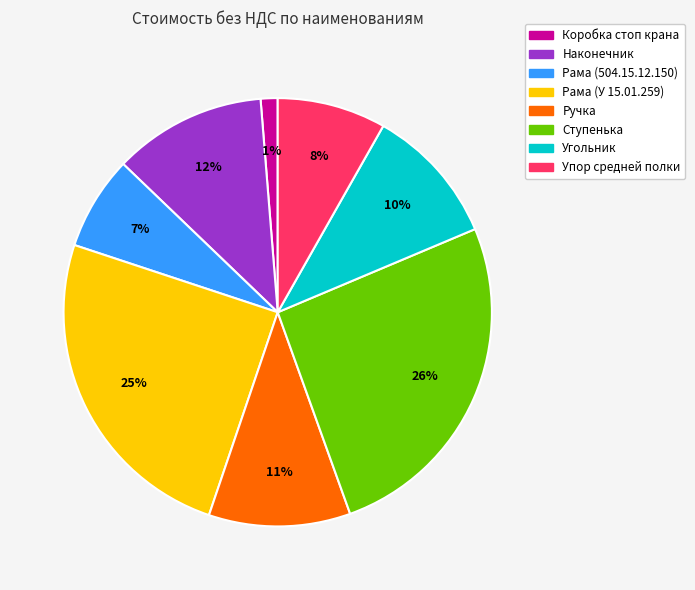

How many slices are in this pie chart?

8